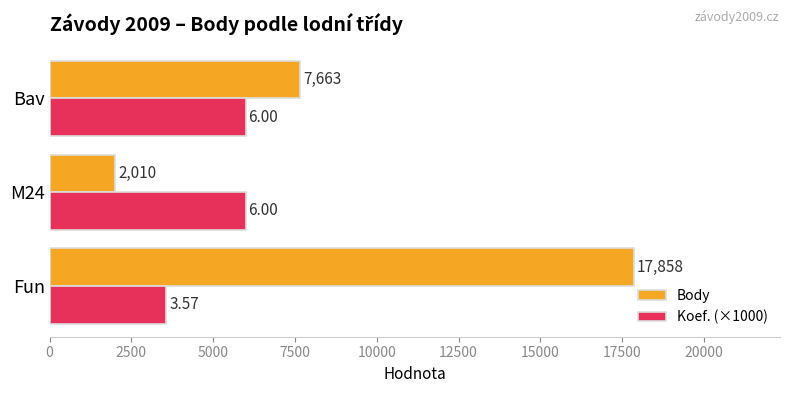

List the series in order of their overall mean, lowest first.

Koef. (×1000), Body